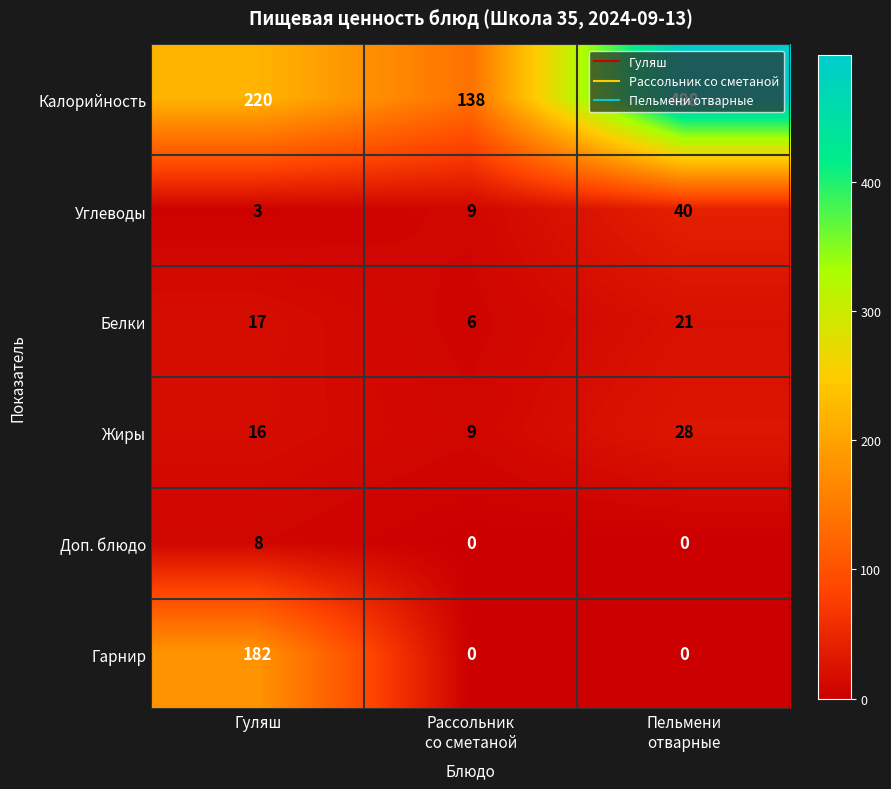

Is it true that Калорийность equals 220 at Гуляш?

True